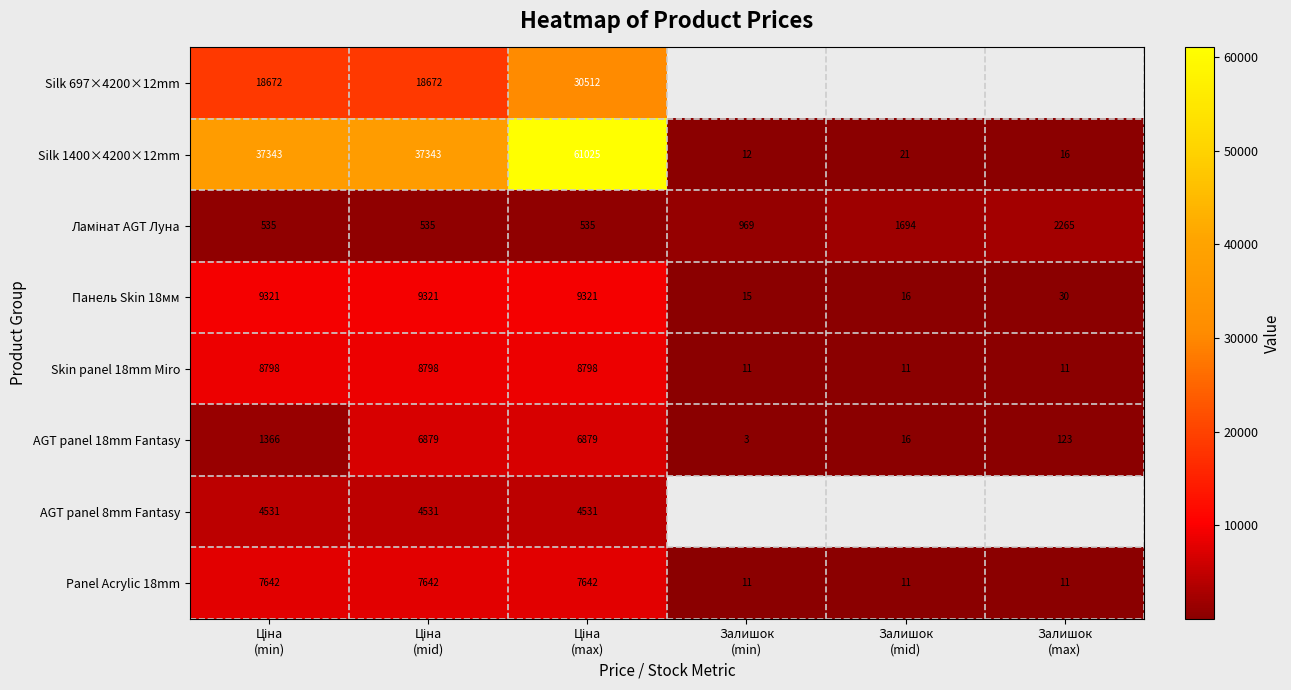

What is the minimum value for AGT panel 18mm Fantasy?

3